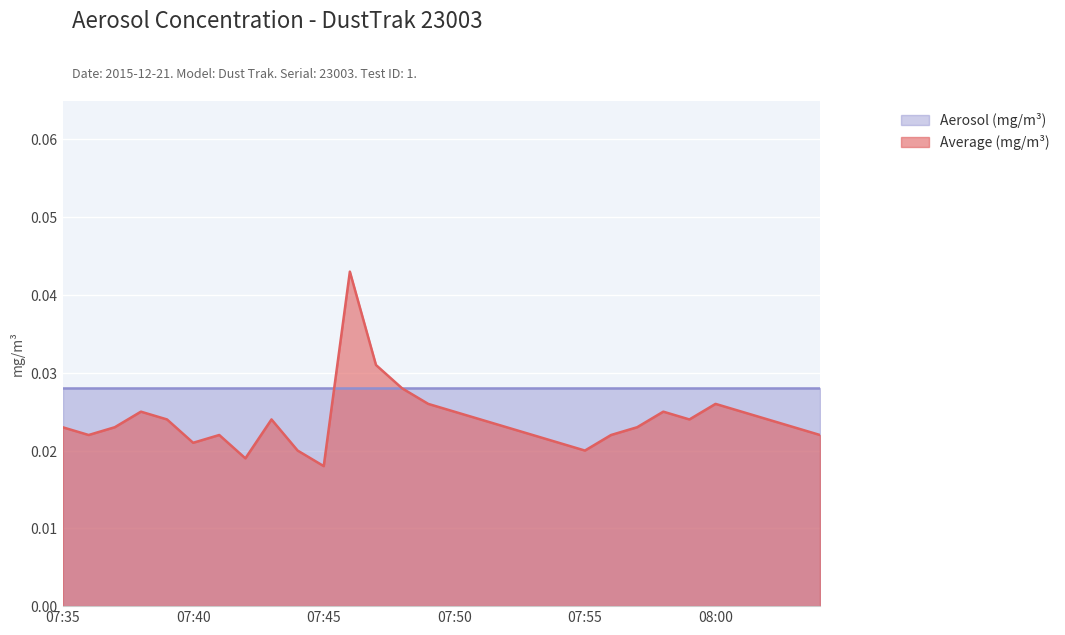

How many interior local valleys (lower than both neighbors) does the data have?

6